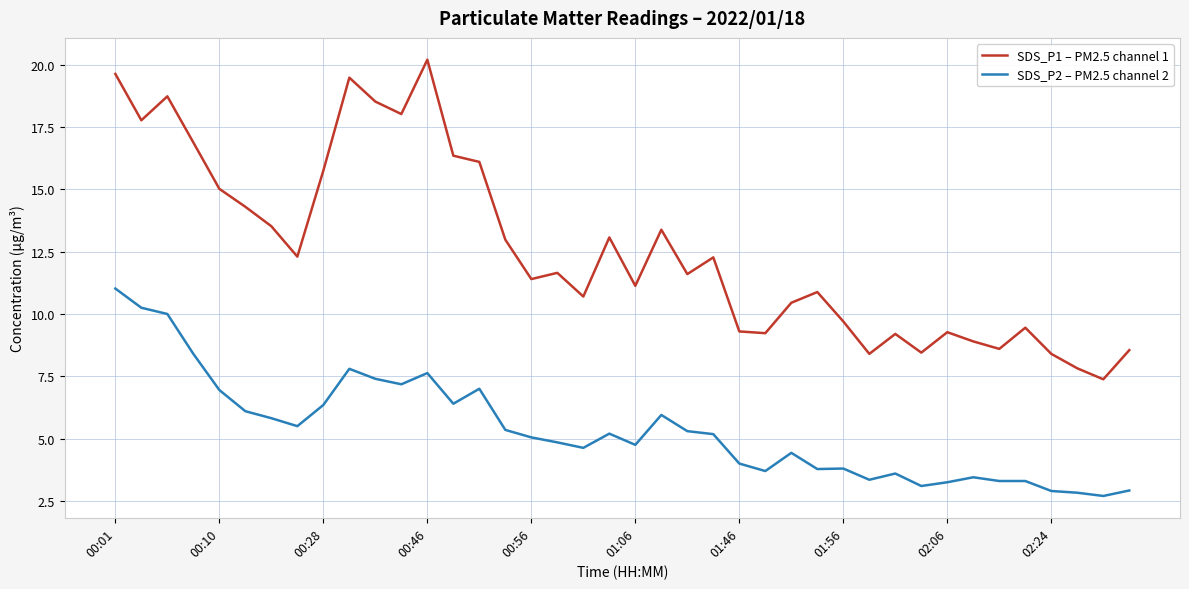

Rank the series by their average value, from highest to lowest.

SDS_P1 – PM2.5 channel 1, SDS_P2 – PM2.5 channel 2